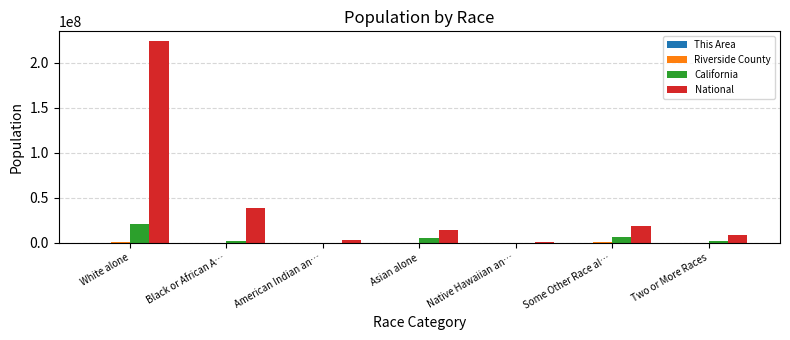

What is the greatest value displayed?

223553265